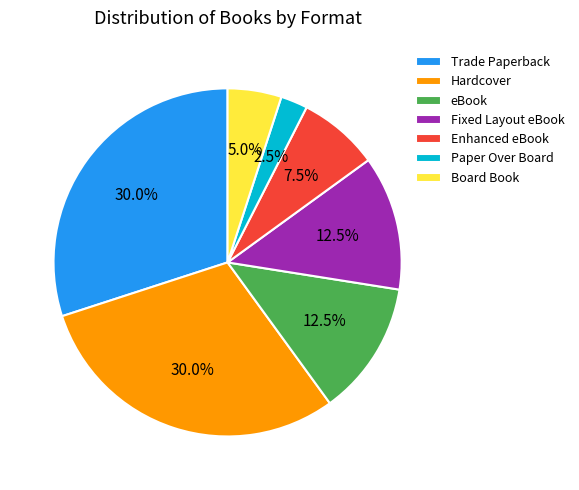

How much of the chart is everything except eBook?

87.5%